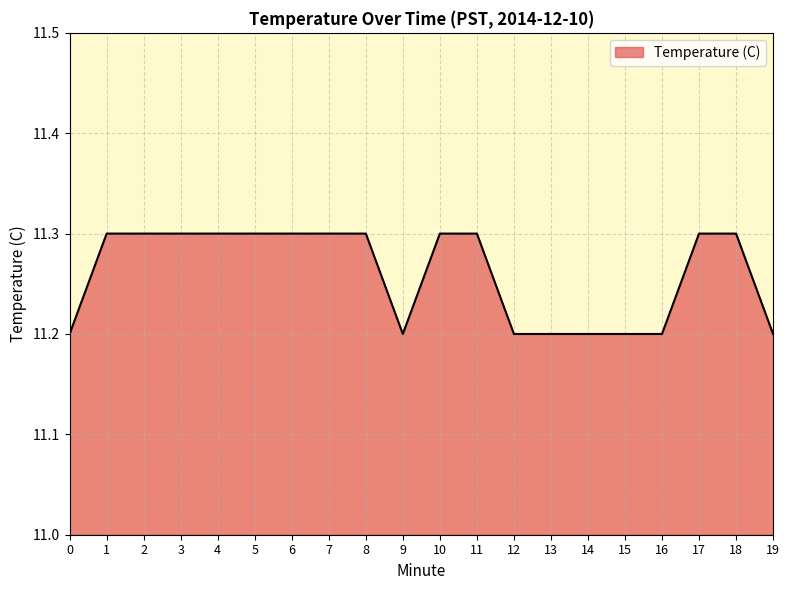

What is the sum of the values at 3 and 11?

22.6